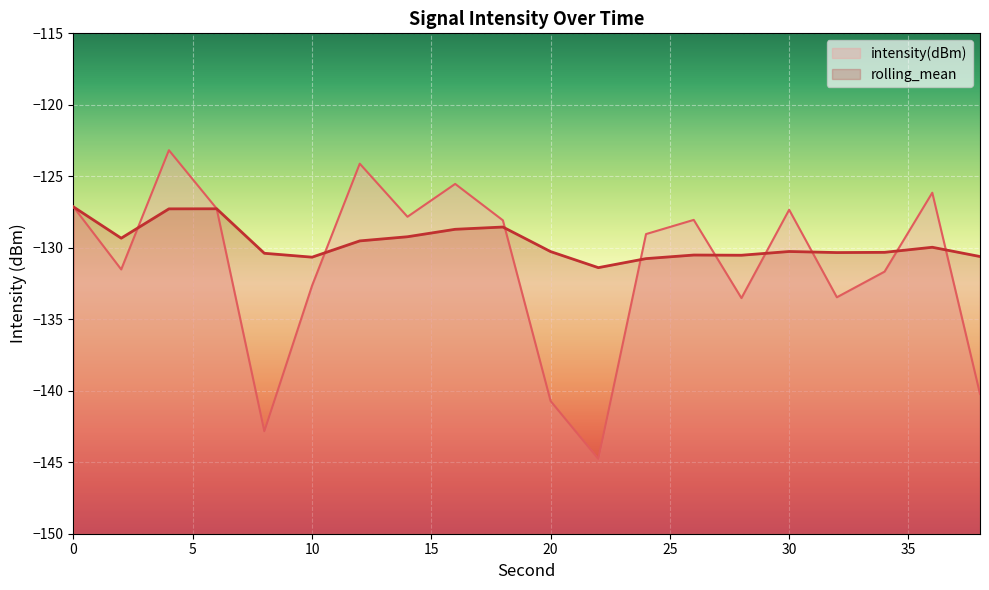

What is the value of the intensity(dBm) point at the 5th from the left?

-142.8